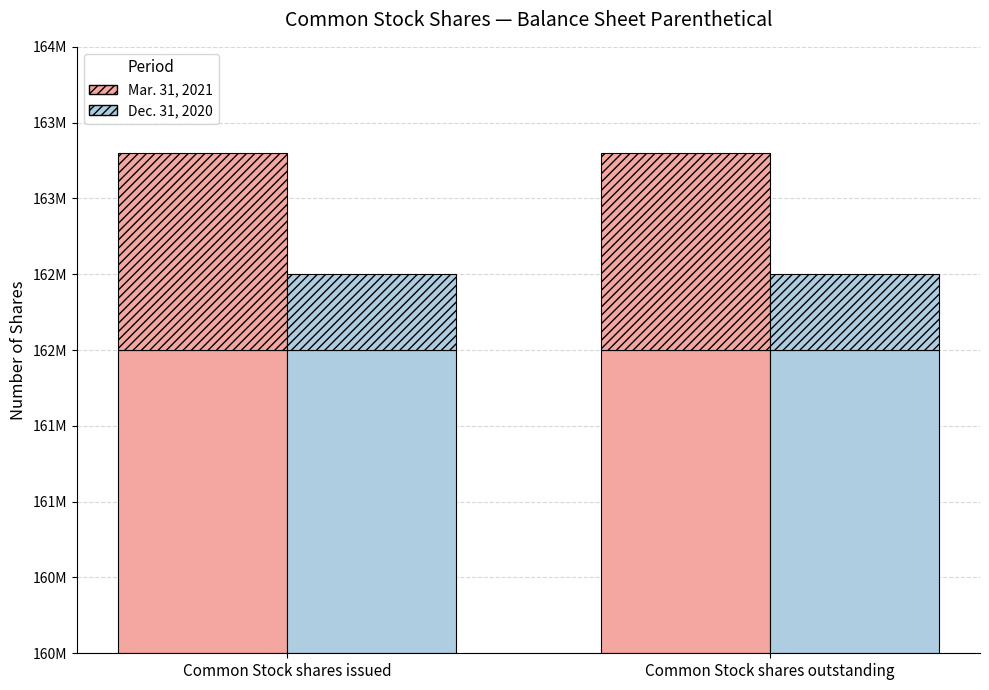

How many series are shown in this chart?

2